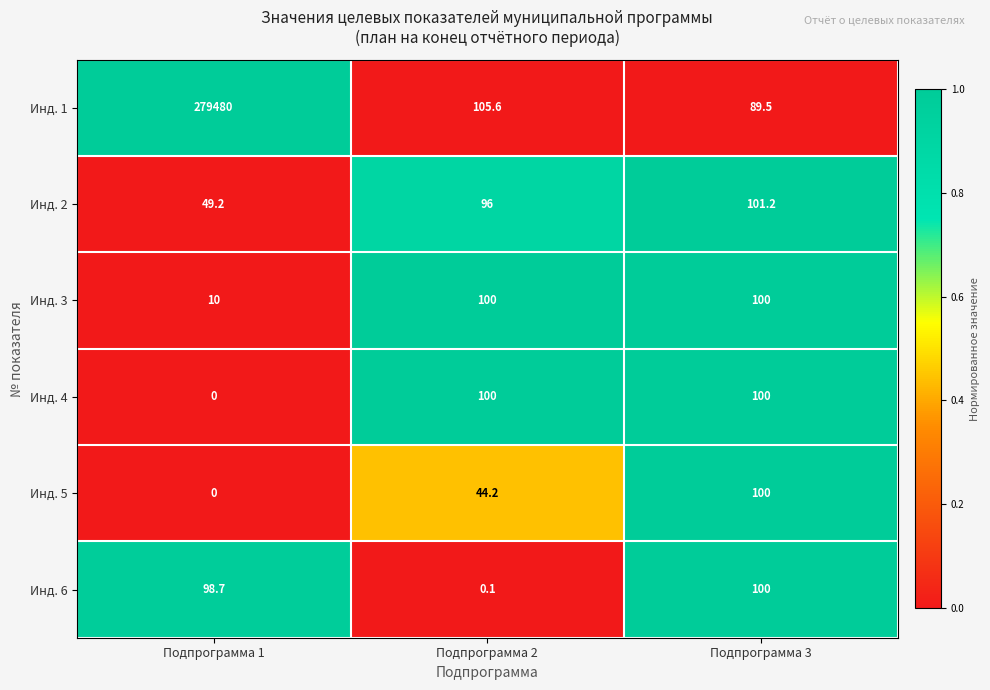

True or false: Инд. 1 has a value of 173316.5 at Подпрограмма 1.

False